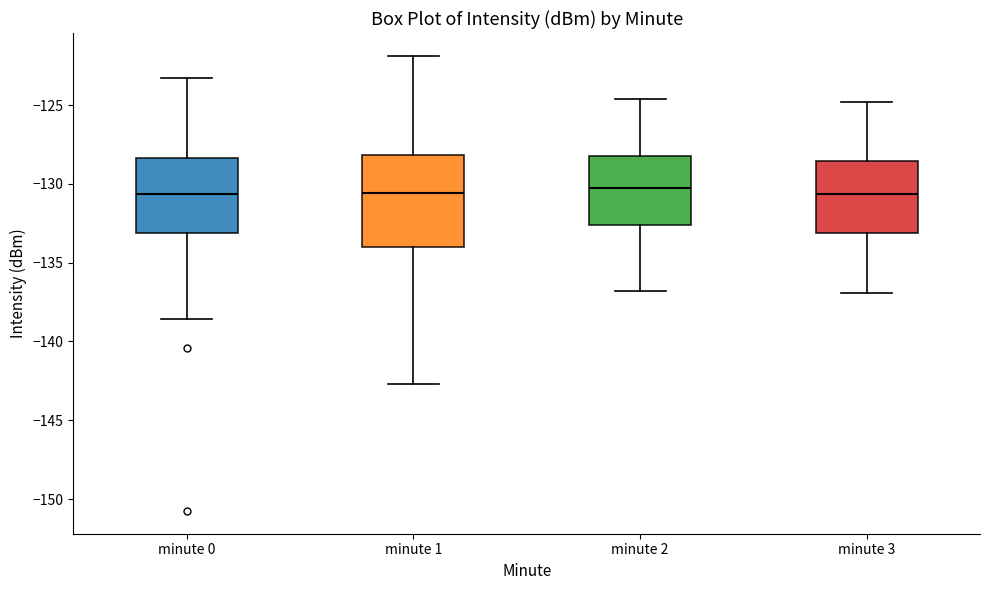

Reading left to right, transcribe this box plot: for each box, give where its median line is, the range the box spans, and where its two whiskers end, as read against the y-axis. The values are not printed on the chart, so give them approximately, as read against the axis.

minute 0: median -130.5, box -133.0 to -128.5, whiskers -138.5 to -123.5
minute 1: median -130.5, box -134.0 to -128.0, whiskers -142.5 to -122.0
minute 2: median -130.0, box -132.5 to -128.0, whiskers -137.0 to -124.5
minute 3: median -130.5, box -133.0 to -128.5, whiskers -137.0 to -125.0